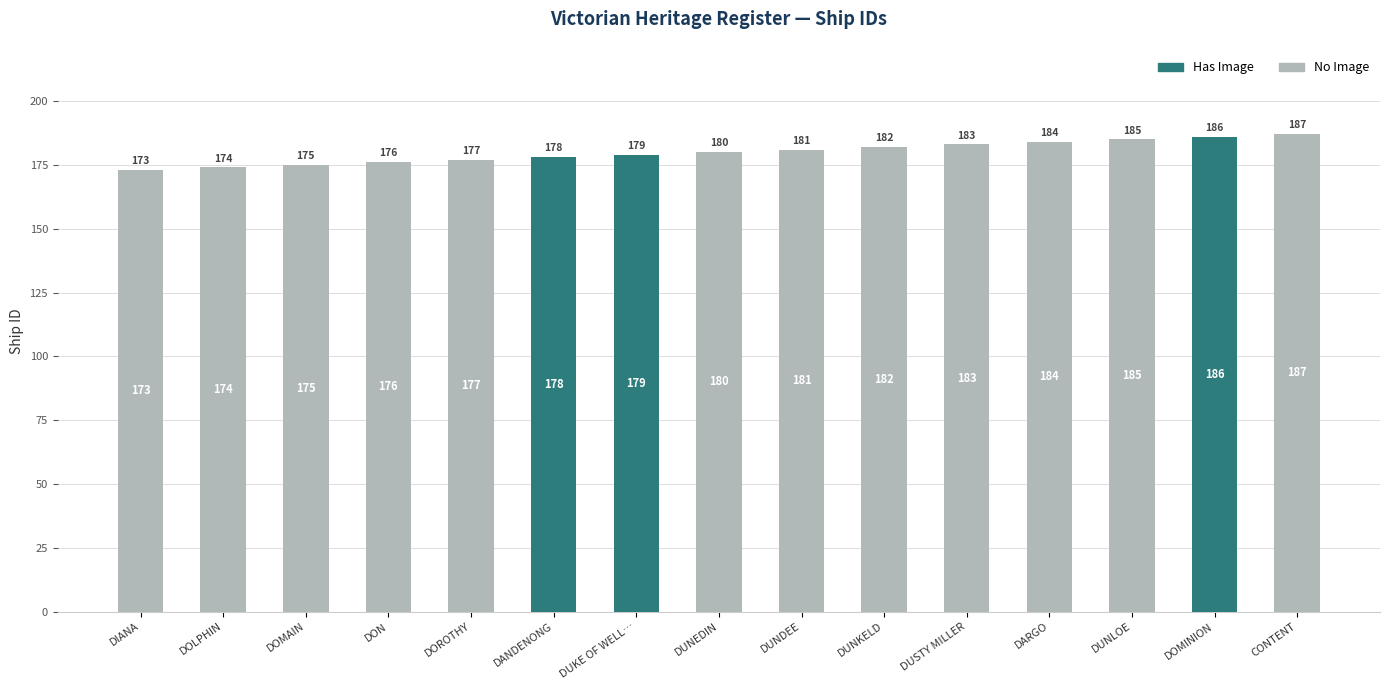

Which category has the highest value in the No Image series?

CONTENT